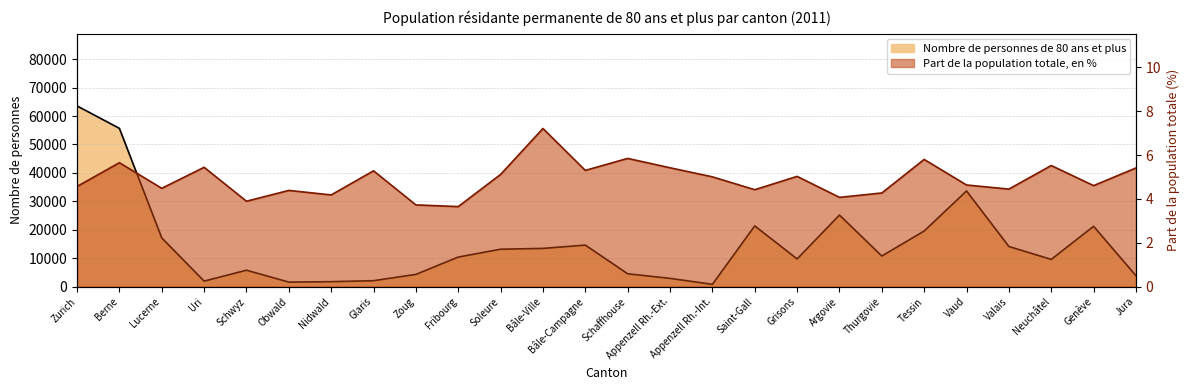

At which label does Part de la population totale, en % reach its peak?

Bâle-Ville